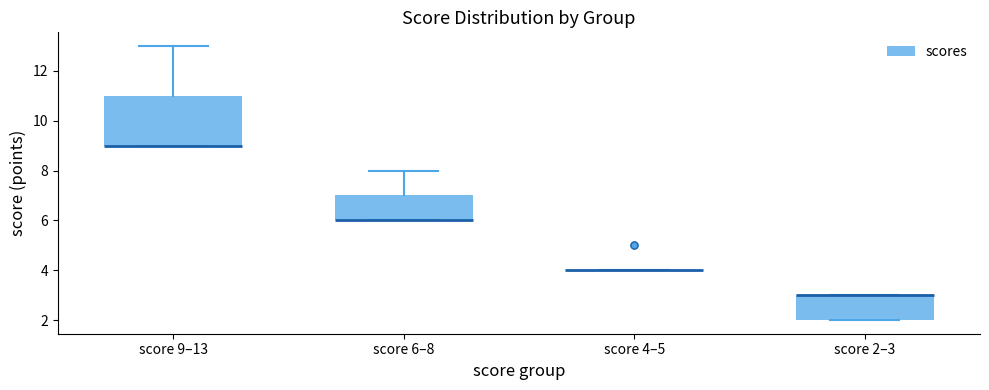

Reading left to right, read every box against the y-axis: the position of its median line, the range the box covers, and the ends of its whiskers. The values are not printed on the chart, so give them approximately, as read against the axis.

score 9–13: median 9 (drawn on the box's lower edge), box 9 to 11, whiskers 9 to 13
score 6–8: median 6 (drawn on the box's lower edge), box 6 to 7, whiskers 6 to 8
score 4–5: box collapsed to a line at 4, whiskers 4 to 4
score 2–3: median 3 (drawn on the box's upper edge), box 2 to 3, whiskers 2 to 3